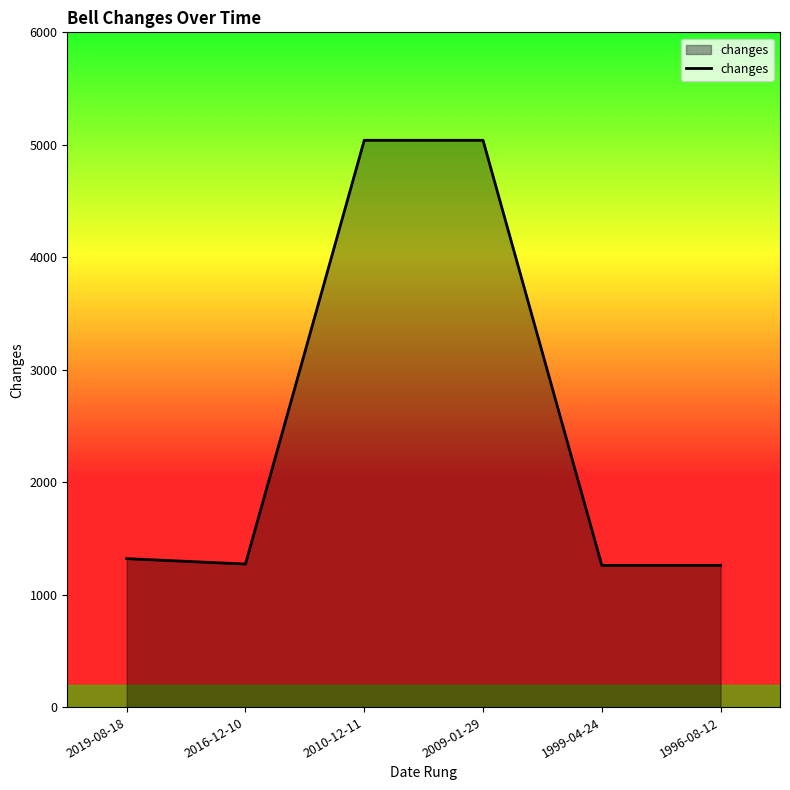

Does the chart have visible grid lines?

No